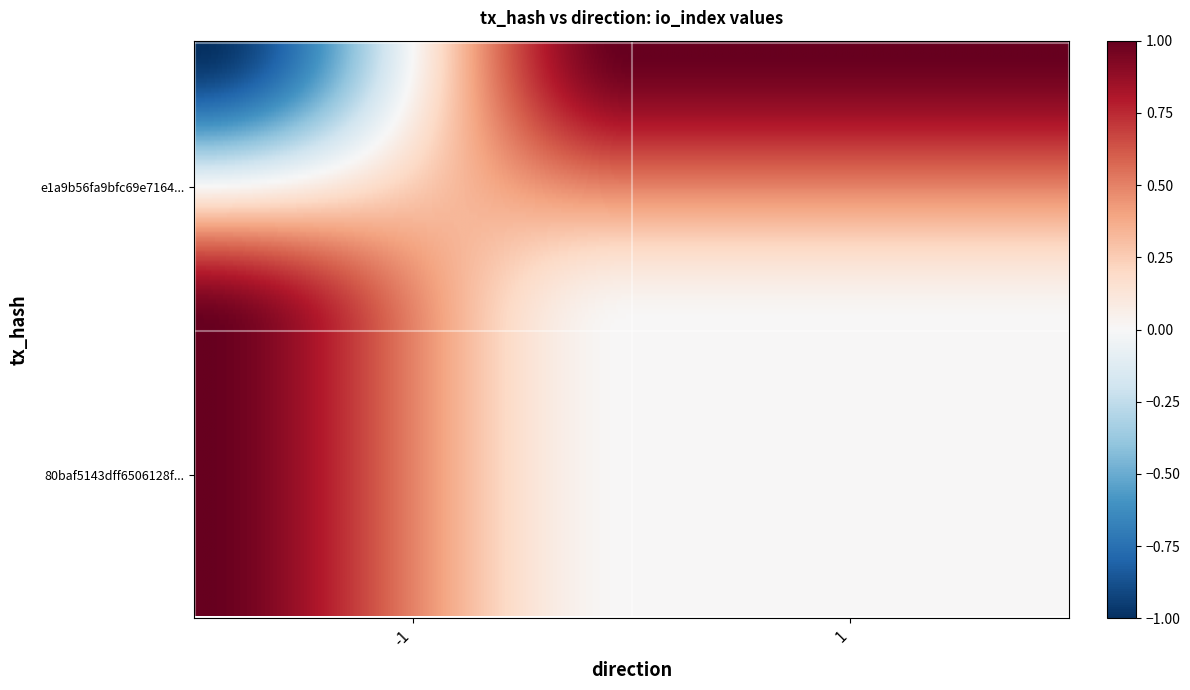

What is the difference between the maximum and minimum values in the 80baf5143dff6506128f22f4937f4d8dc09d09f series?

1